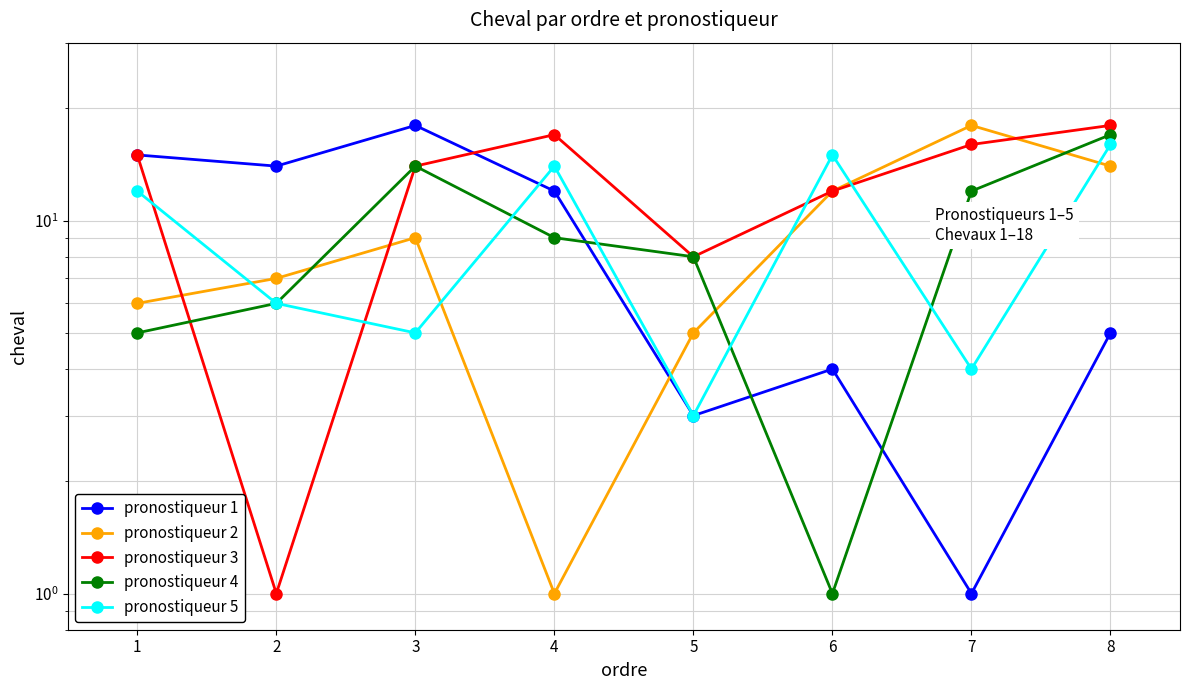

The pronostiqueur 3 series shows 4 at 3. True or false?

False